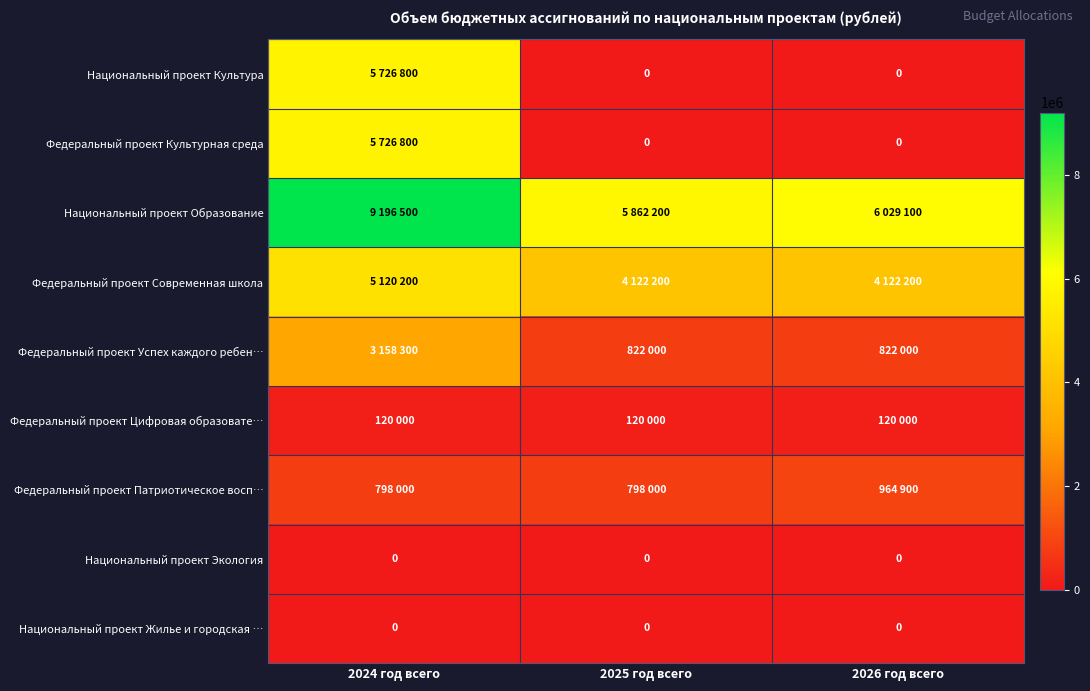

True or false: Национальный проект Экология has a value of 0 at 2026 год всего.

True